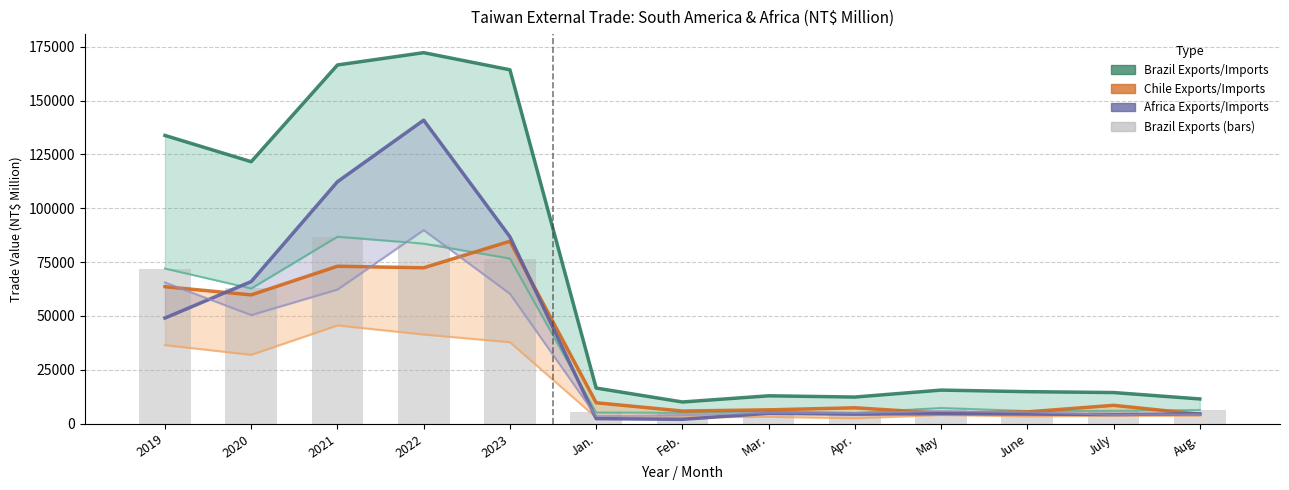

What is the spread (max minus min) of values at May?

10944